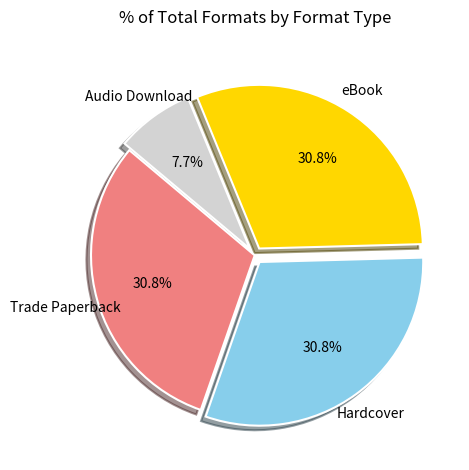

Which slice is the smallest?

Audio Download